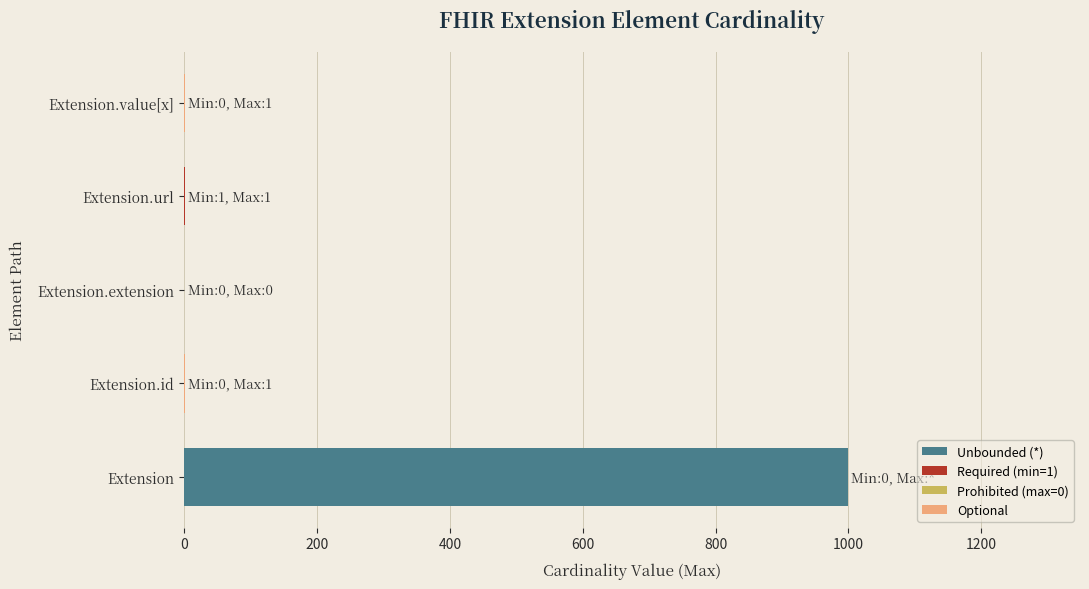

What is the maximum value shown in the chart?

999